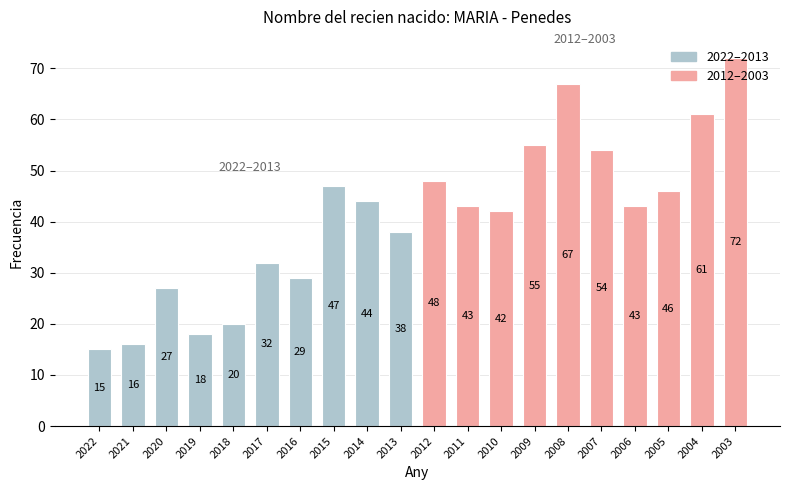

How many values in the 2012–2003 series are below 54?

5